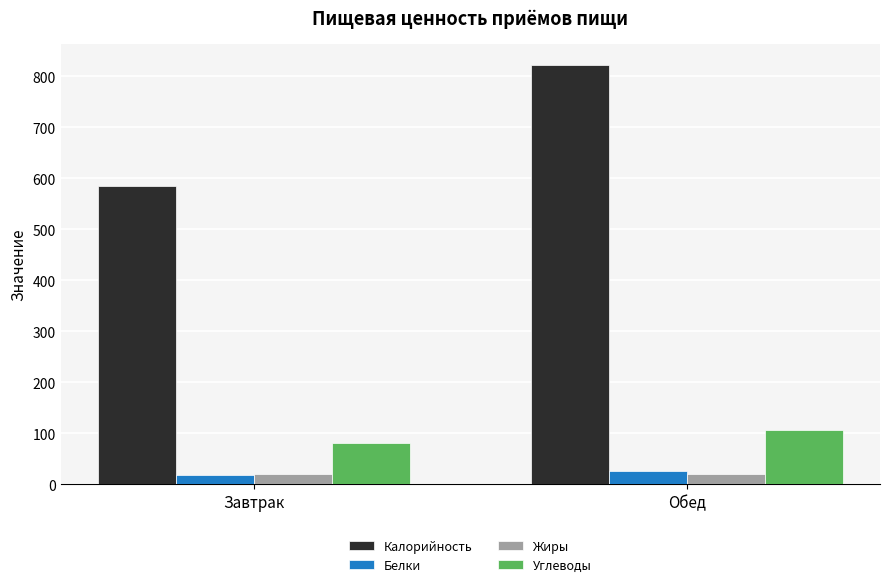

What is the sum of all Жиры values?

39.5